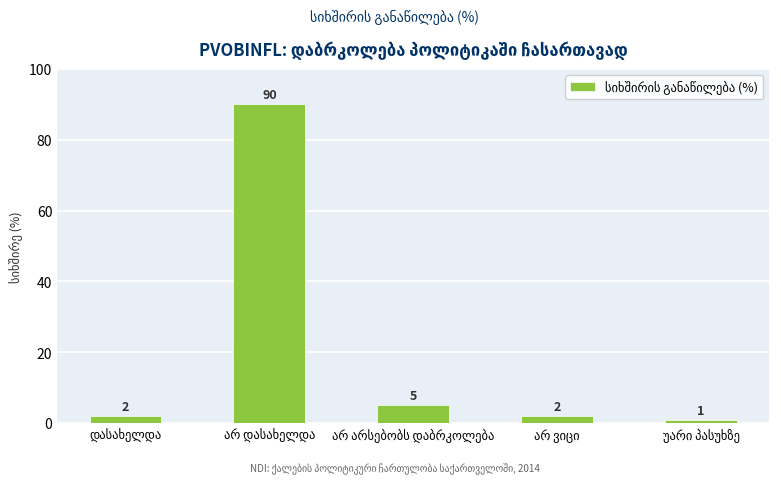

How many data points are less than 2?

1